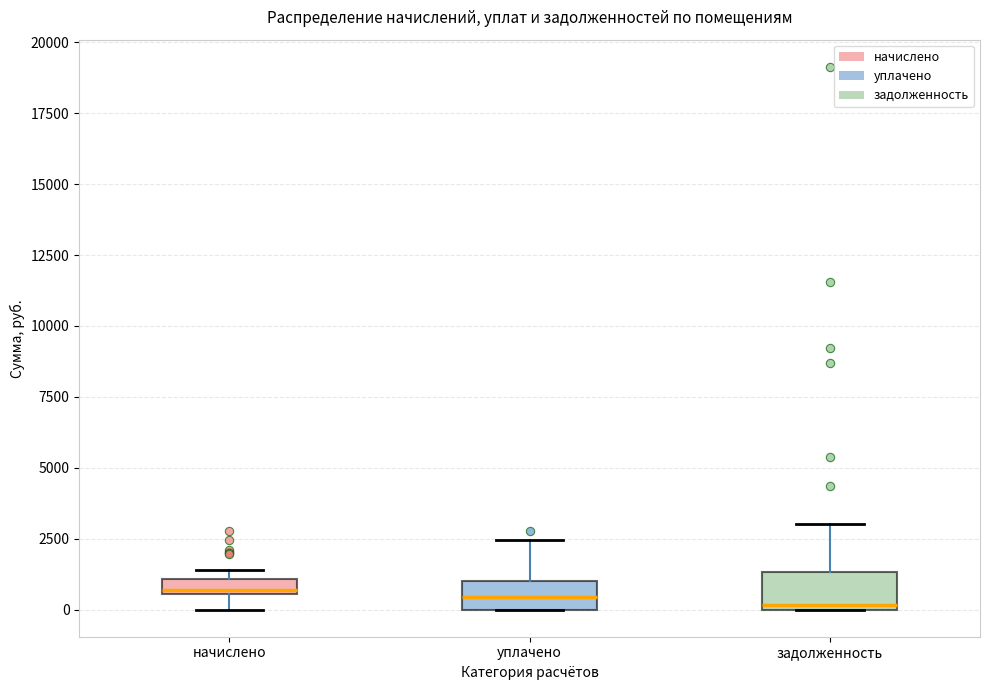

Where does the lower whisker of the box for начислено end on the y-axis? The values are not printed on the chart, so give them approximately, as read against the axis.

0